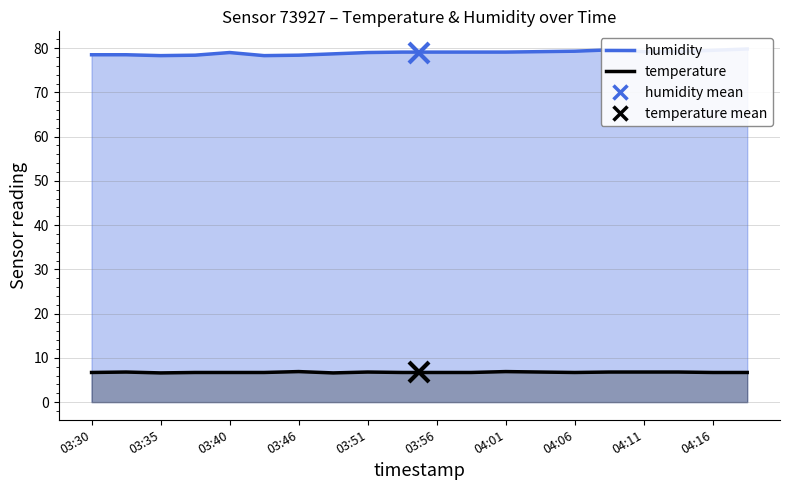

What is the minimum value for temperature?

6.6